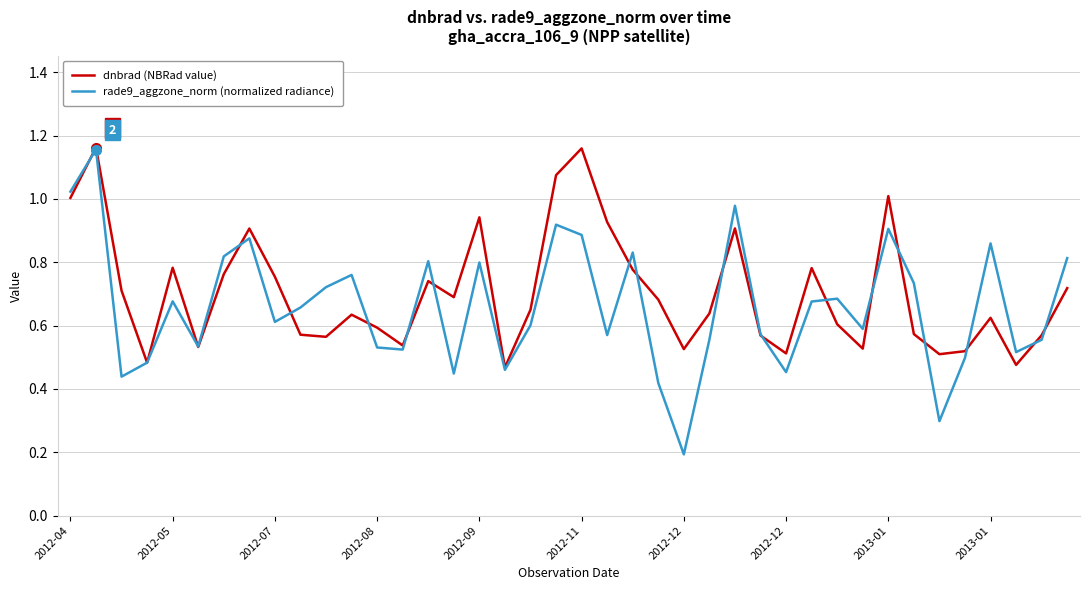

Which series has the widest spread of values?

rade9_aggzone_norm (normalized radiance)